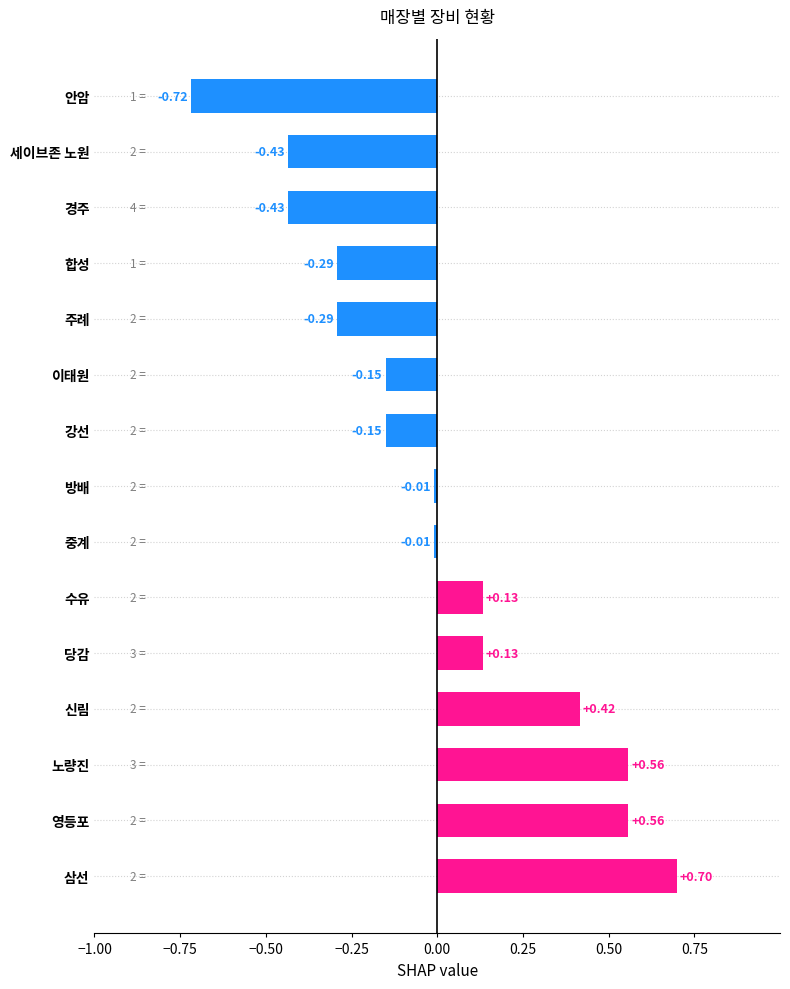

What is the difference between the second highest and second lowest values?

1.0